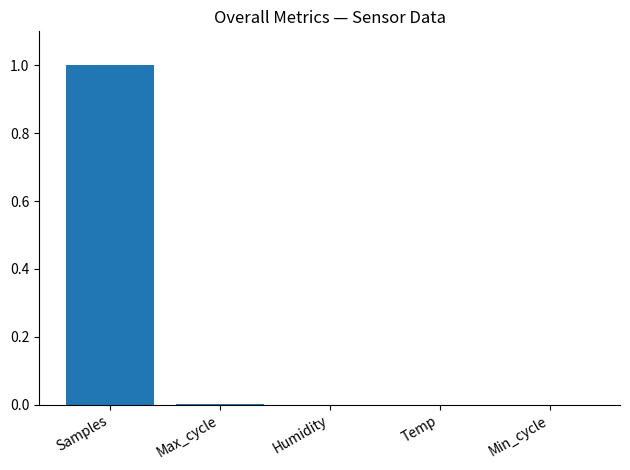

What is the average value?

0.2